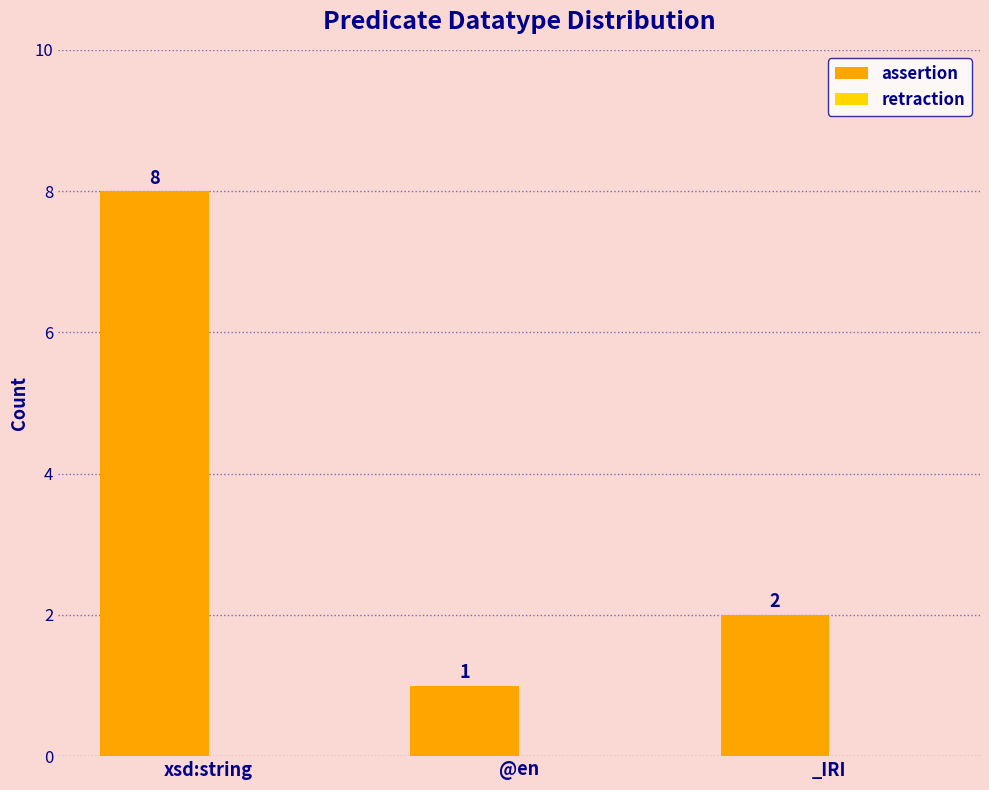

What is the change in value from @en to _IRI?

+1